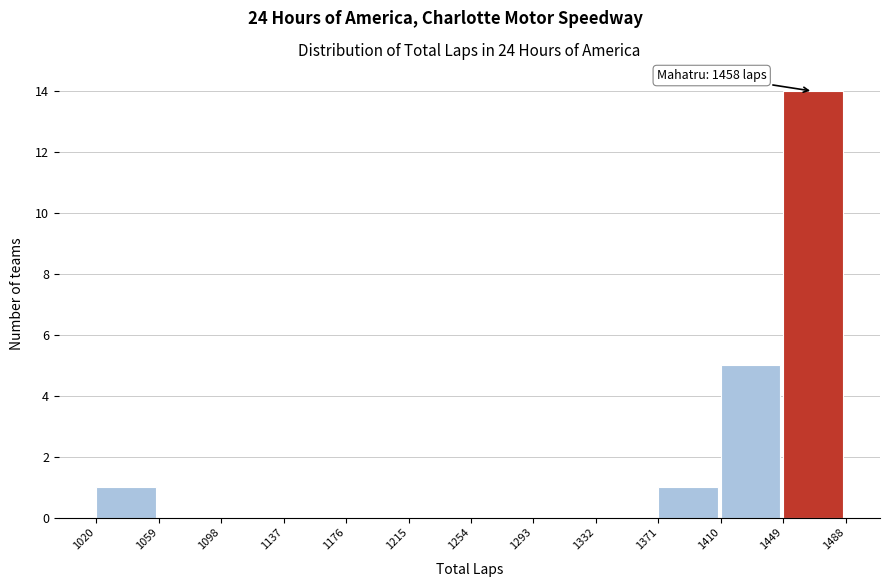

Which range on the x-axis has the tallest bar?

1449 to 1488